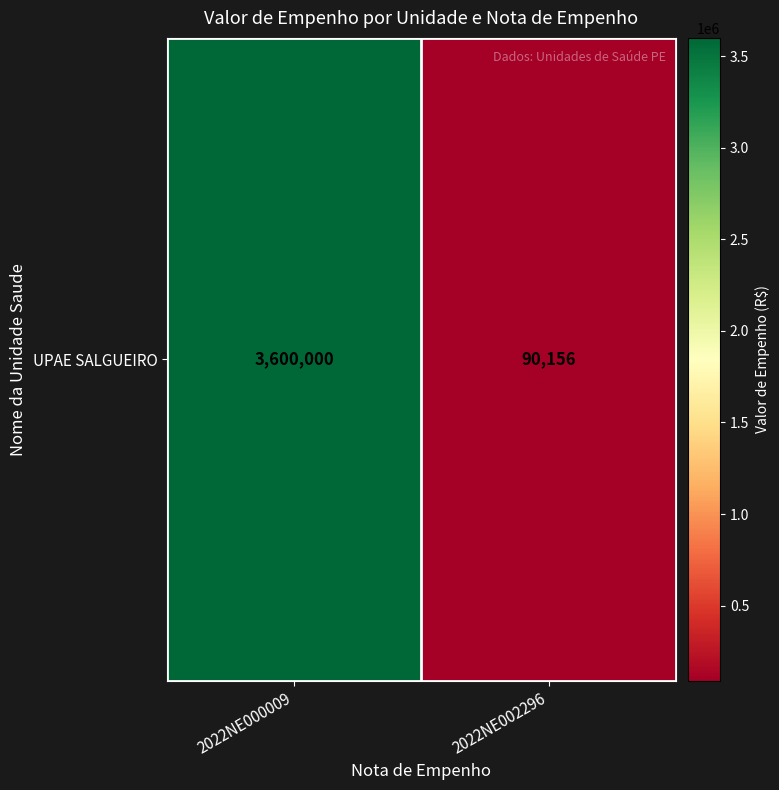

Reading left to right, list all the values displayed in this chart.

3600000.0	90155.6